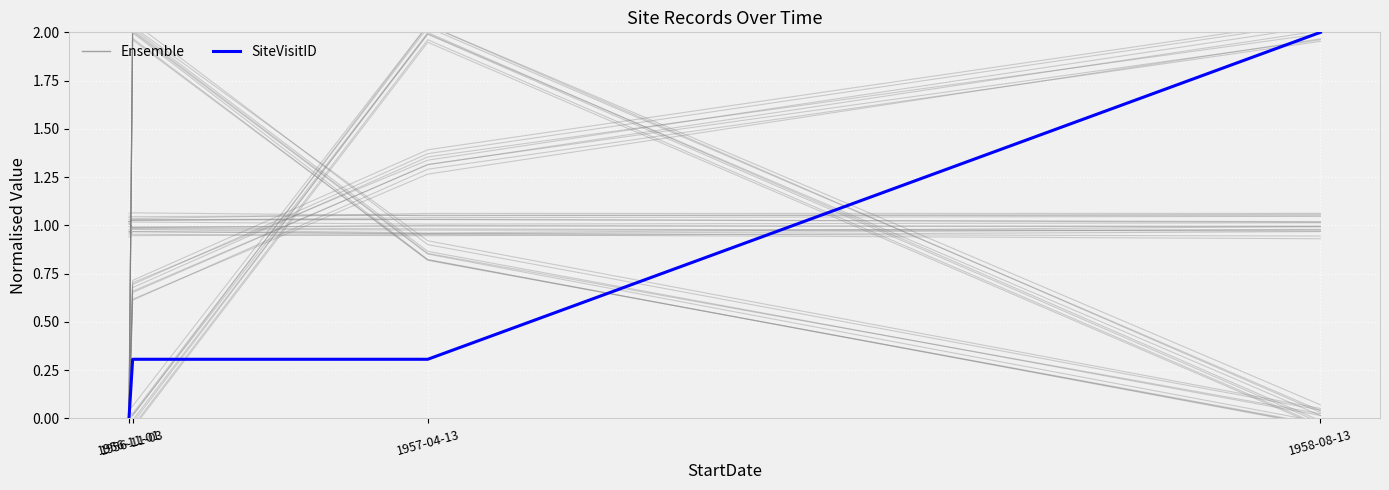

True or false: there are more than 2 points higher than both neighbors.

False